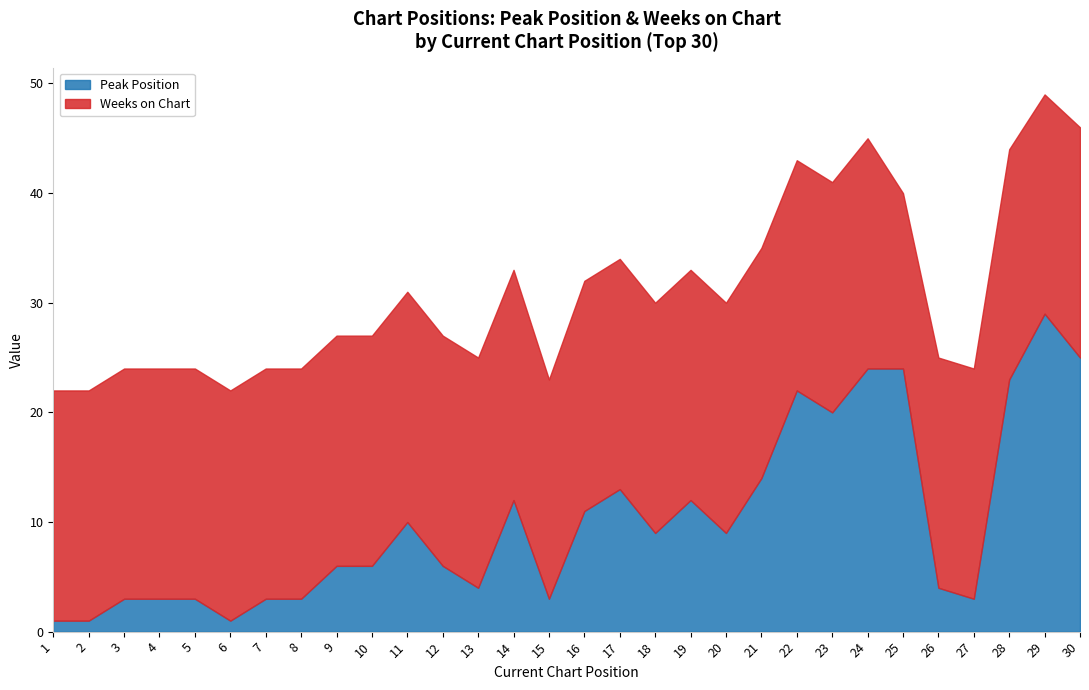

Rank the series by their maximum value, from highest to lowest.

Peak Position, Weeks on Chart